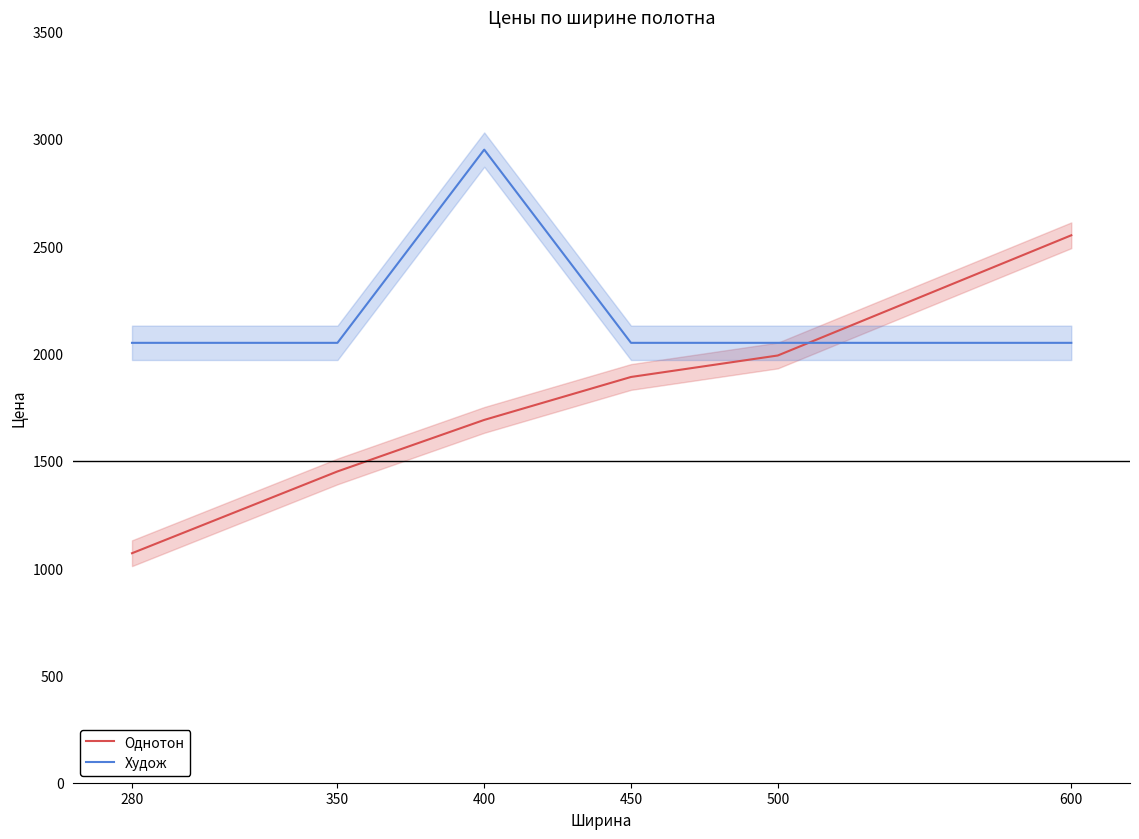

How many lines are shown in the chart?

2